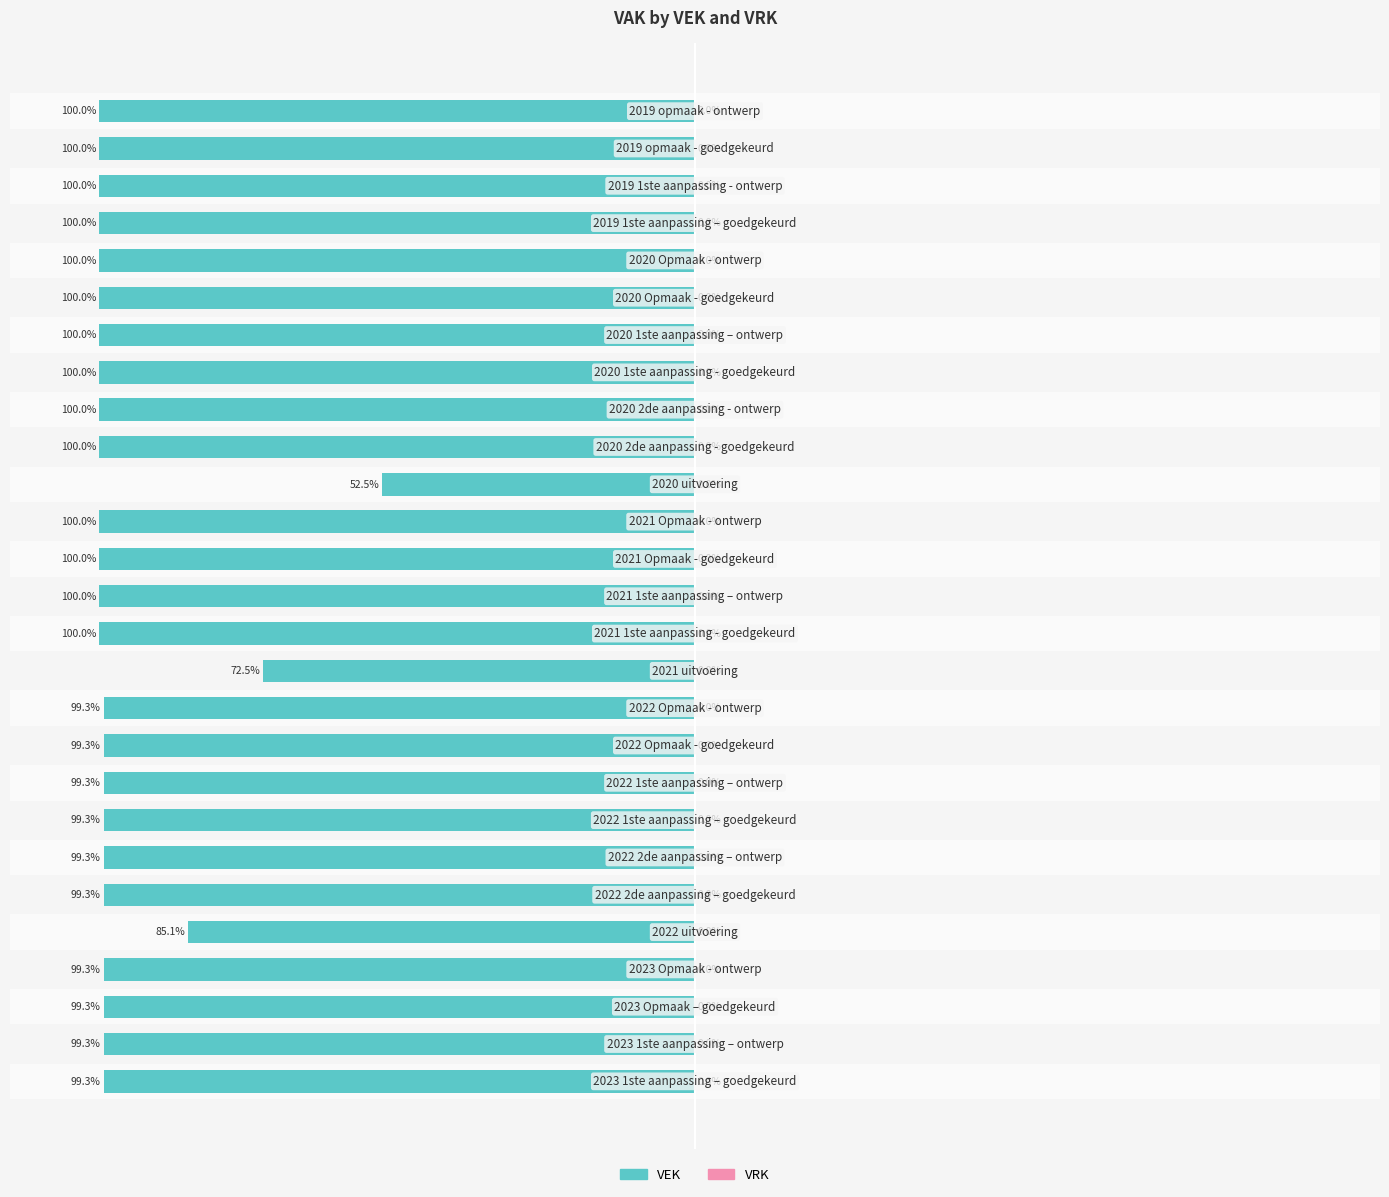

Reading left to right, what are all the values shown in this chart?

VEK: -99.3	-99.3	-99.3	-99.3	-85.1	-99.3	-99.3	-99.3	-99.3	-99.3	-99.3	-72.5	-100.0	-100.0	-100.0	-100.0	-52.5	-100.0	-100.0	-100.0	-100.0	-100.0	-100.0	-100.0	-100.0	-100.0	-100.0
VRK: 0.6	0.6	0.6	0.6	0.6	0.6	0.6	0.6	0.6	0.6	0.6	0.6	0.6	0.6	0.6	0.6	0.6	0.6	0.6	0.6	0.6	0.6	0.6	0.6	0.6	0.6	0.6